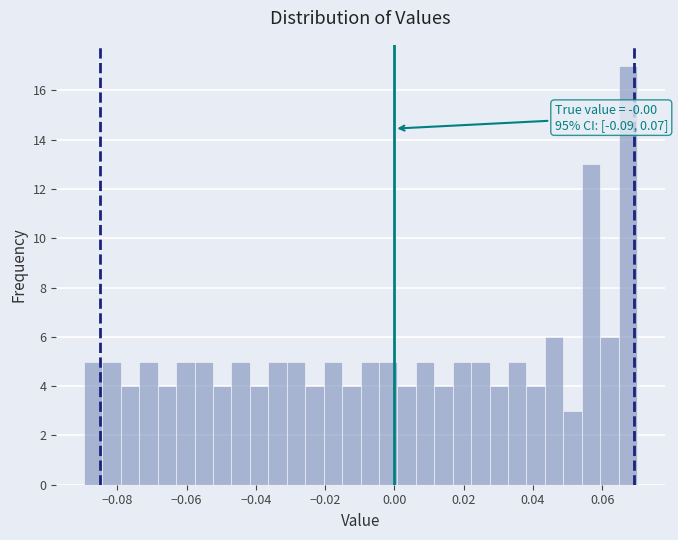

Read against the x-axis, roughly where is the centre of the tallest bar?

0.068